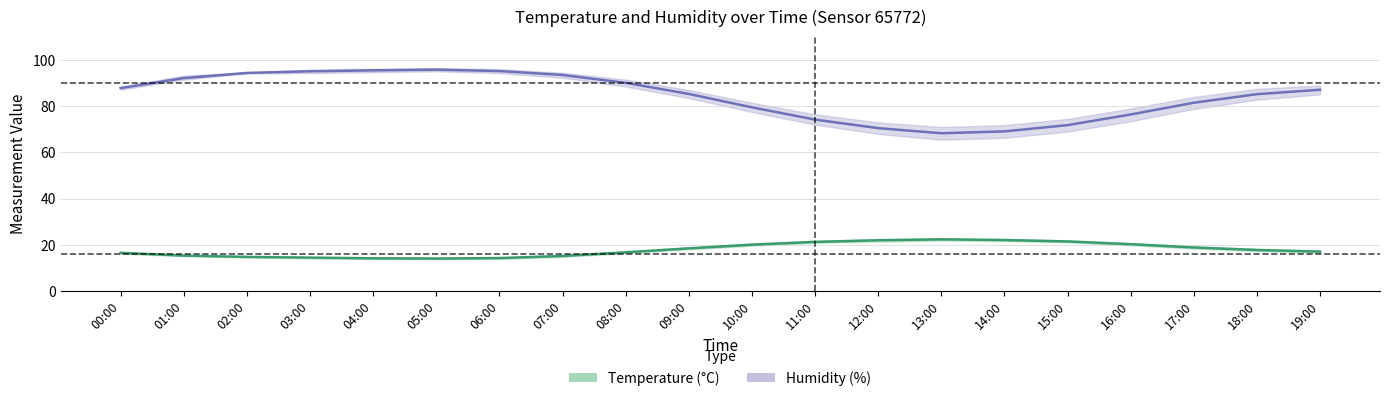

Reading left to right, extract all data points from this chart.

Temperature (°C): 00:00=16.6	01:00=15.4	02:00=14.8	03:00=14.5	04:00=14.2	05:00=14.1	06:00=14.3	07:00=15.2	08:00=16.8	09:00=18.5	10:00=20.1	11:00=21.3	12:00=22.0	13:00=22.4	14:00=22.1	15:00=21.5	16:00=20.3	17:00=18.9	18:00=17.8	19:00=17.1
Humidity (%): 00:00=87.8	01:00=92.2	02:00=94.4	03:00=95.1	04:00=95.5	05:00=95.8	06:00=95.2	07:00=93.5	08:00=90.1	09:00=85.3	10:00=79.5	11:00=74.2	12:00=70.5	13:00=68.3	14:00=69.1	15:00=71.8	16:00=76.4	17:00=81.5	18:00=85.2	19:00=87.1